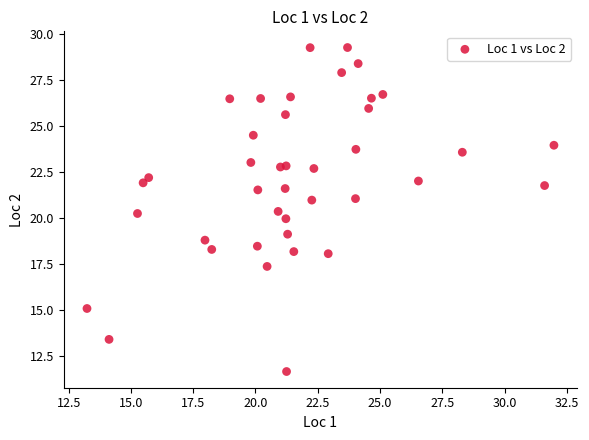

What is the range of Y values (max minus min)?

17.6